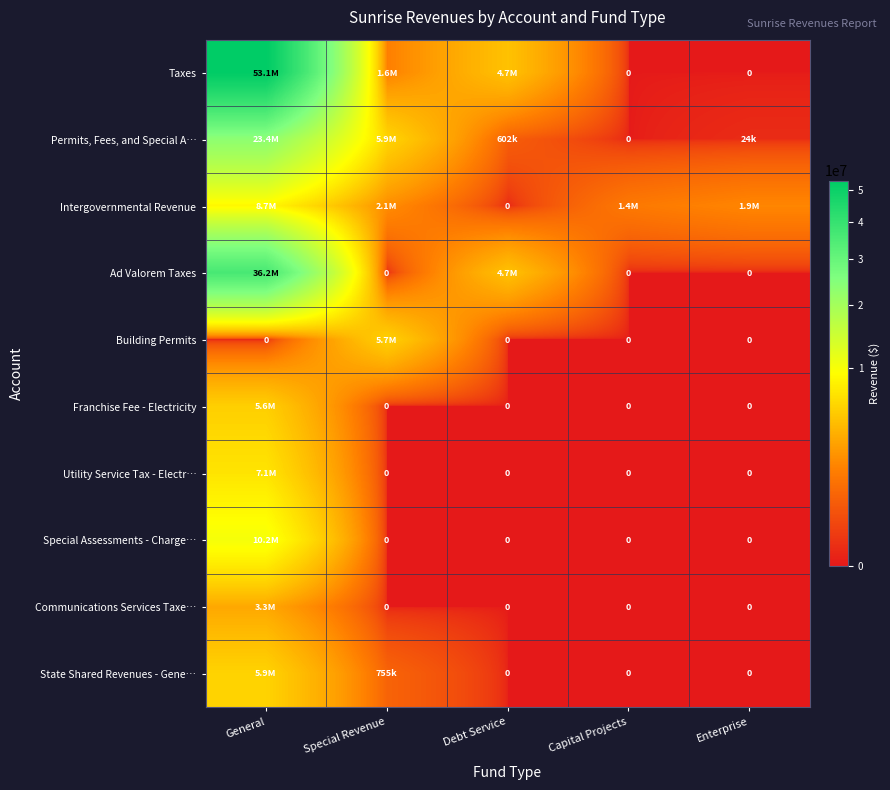

What is the average value of the Intergovernmental Revenue series?

2830371